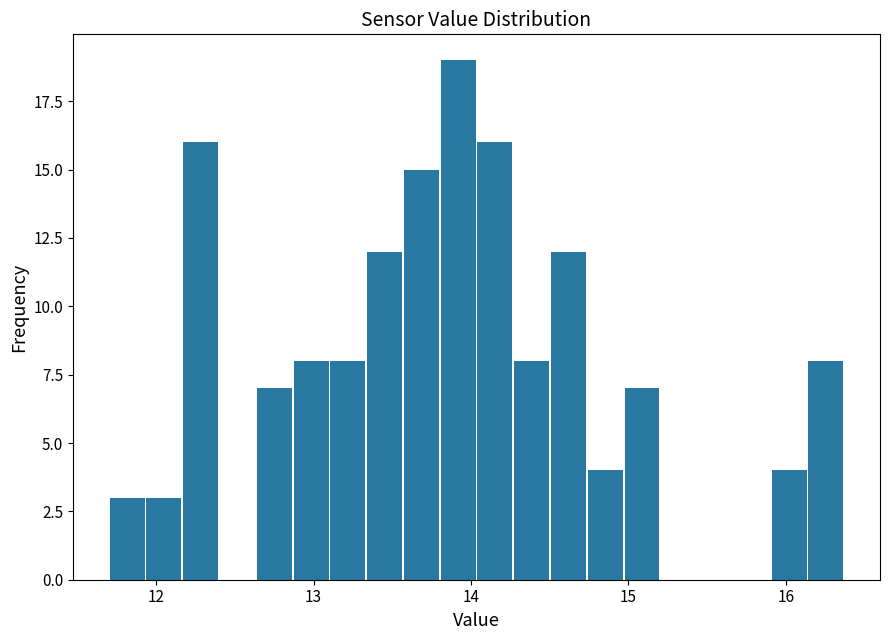

Around what value on the x-axis is the tallest bar? Give the approximate position of its centre, as read against the axis.

13.9